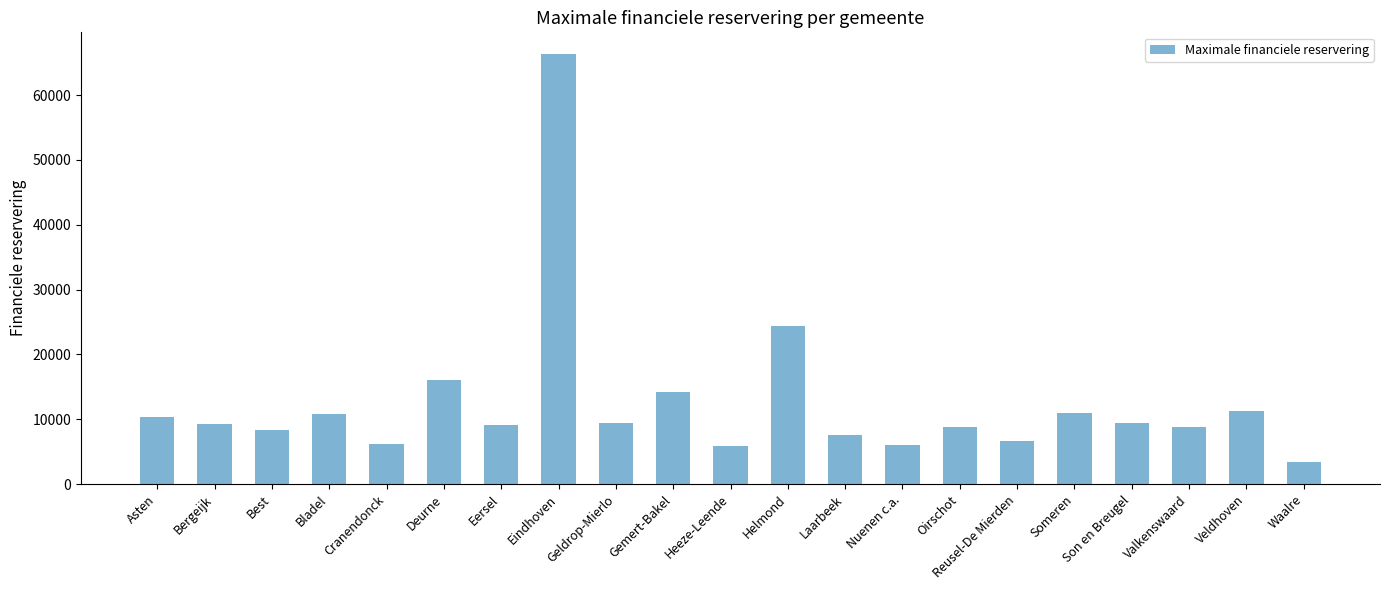

Which label corresponds to the smallest value in the chart?

Waalre